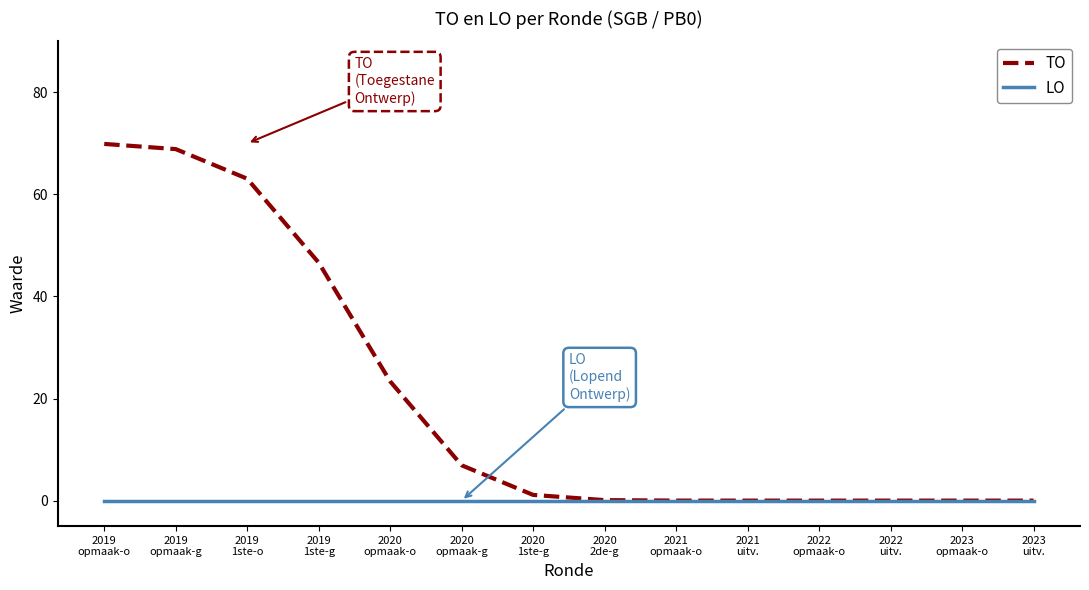

True or false: TO has a value of 0.0 at 2023
uitv..

True